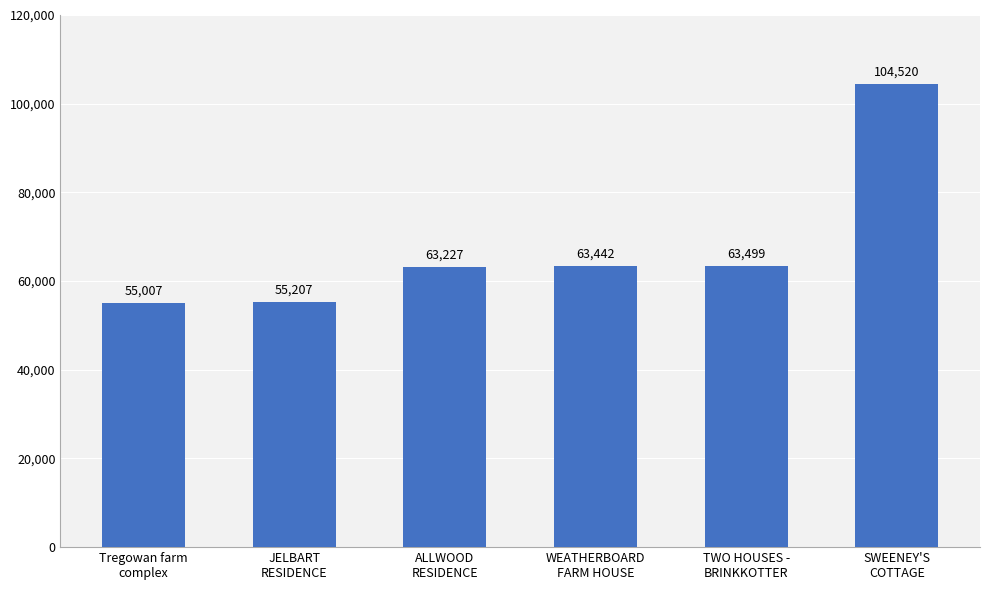

True or false: the data shows 44256 at WEATHERBOARD
FARM HOUSE.

False